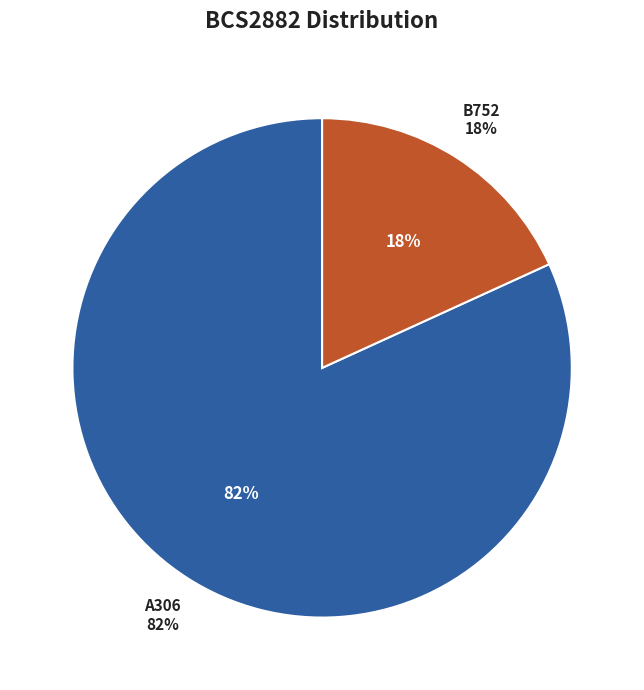

What is the smallest slice in the pie chart?

B752